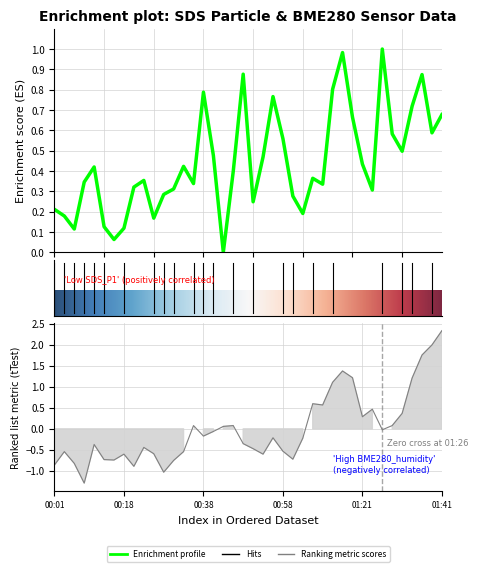

List the series in order of their overall mean, lowest first.

BME280_humidity, SDS_P1